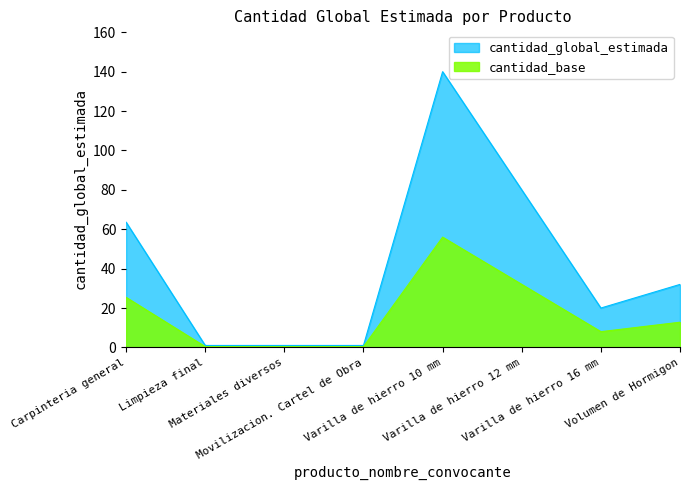

Which has a higher value, Movilizacion. Cartel de Obra or Carpinteria general?

Carpinteria general